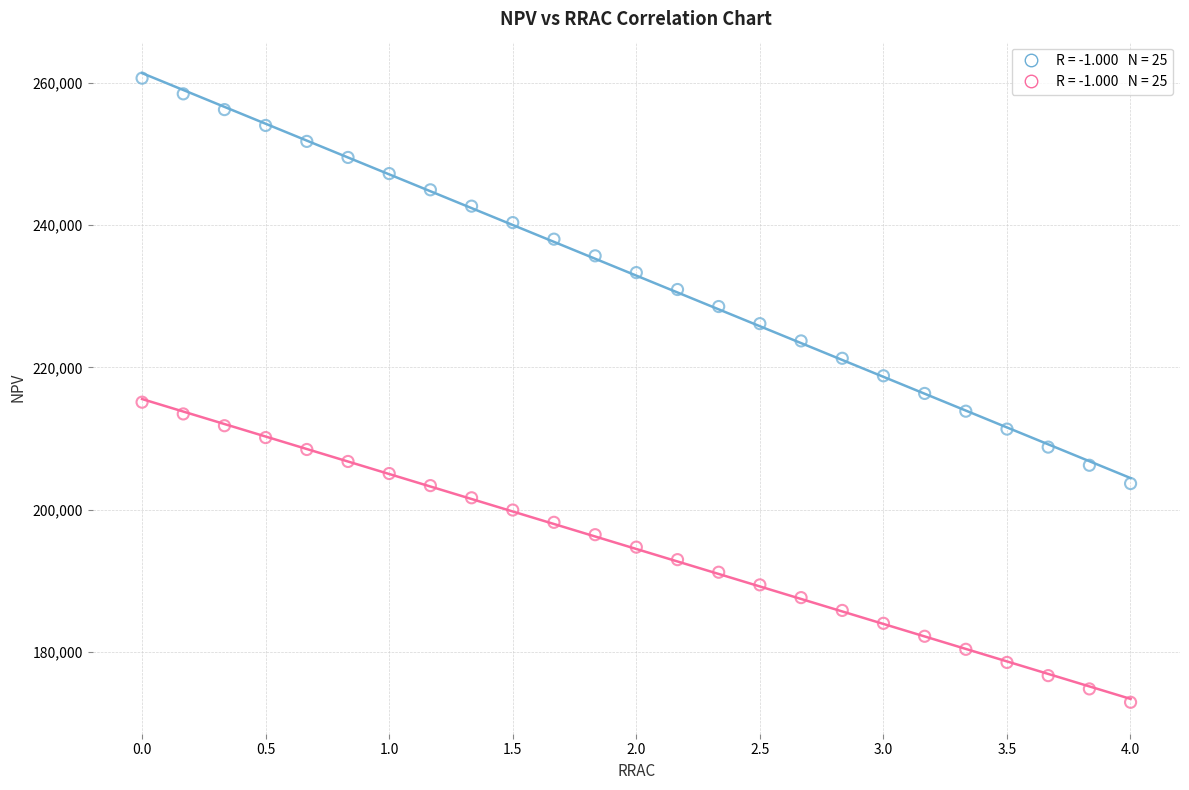

Across all data points, what is the range of X values (max minus min)?

4.0